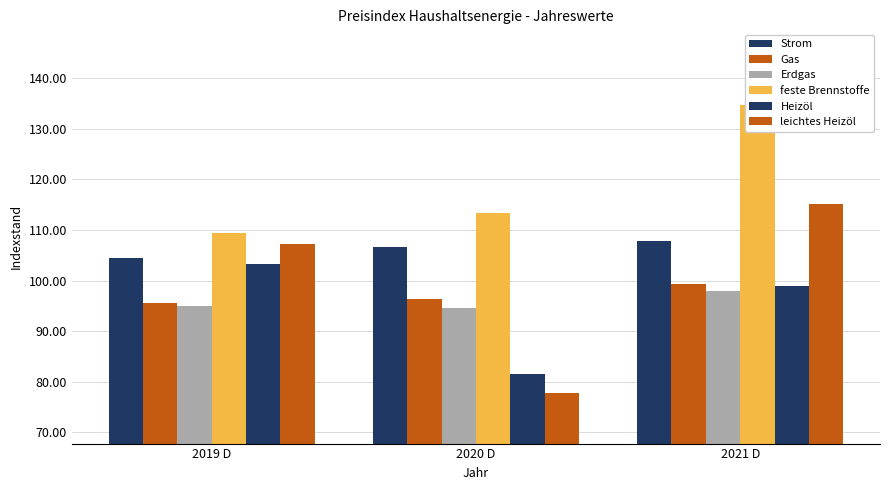

What position from the right is 2019 D?

3